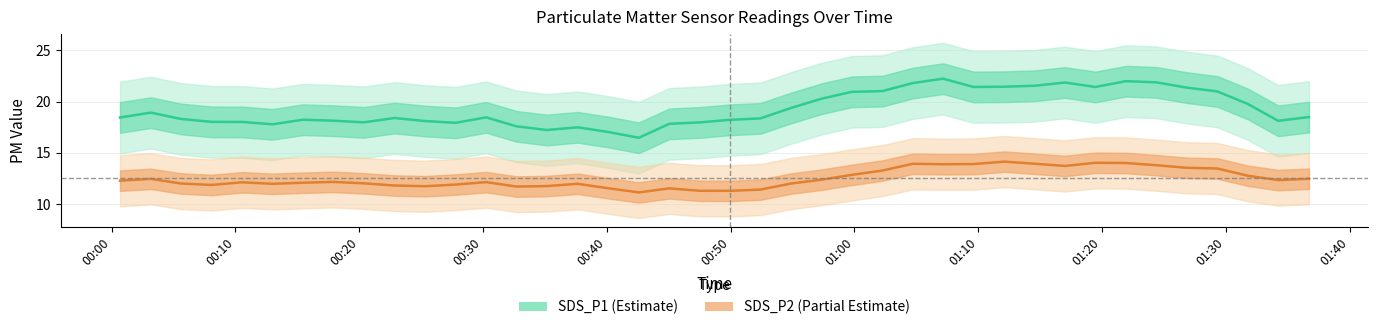

Where does the SDS_P2 series first go above 12?

00:00